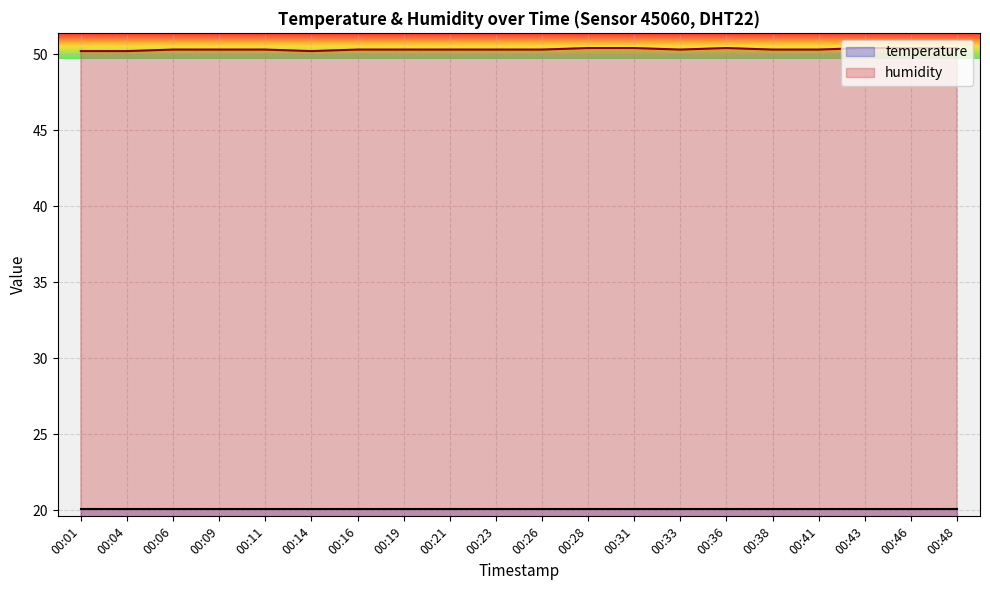

What value does the temperature series have at 00:38?

20.1